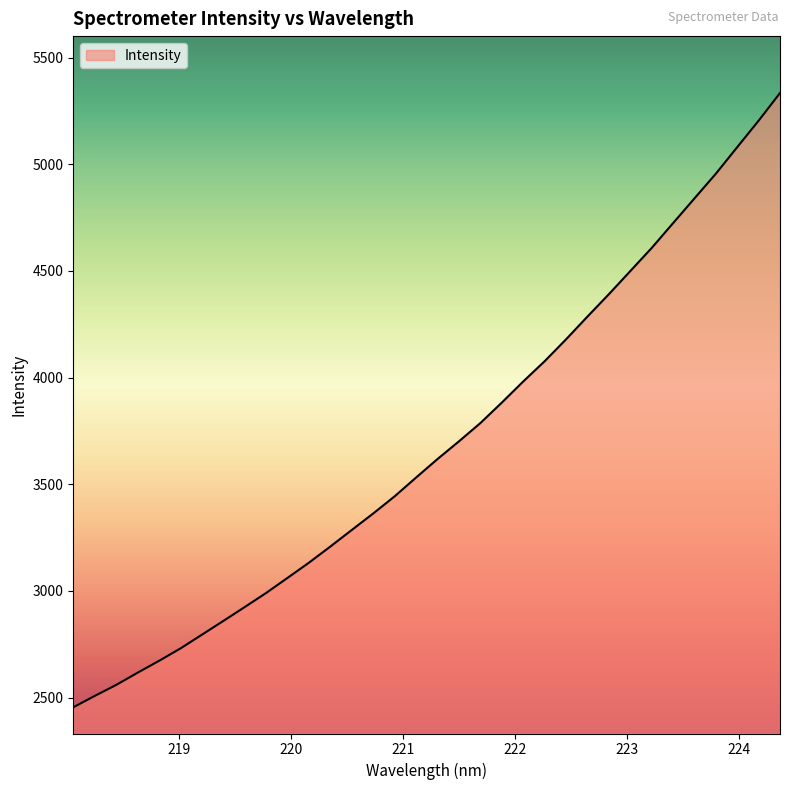

What is the minimum value shown in the chart?

2454.7